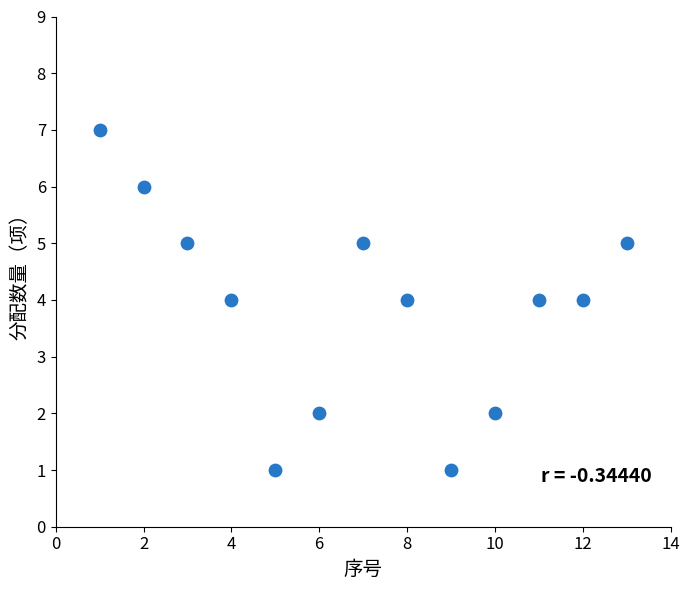

What is the range of Y values (max minus min)?

6